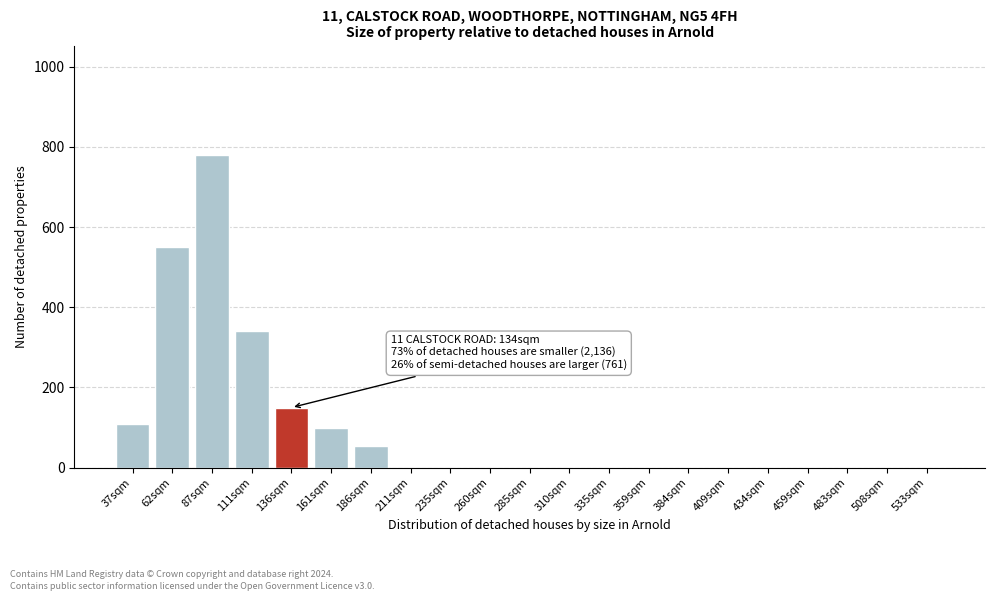

Reading left to right, list all the values displayed in this chart.

37sqm=110	62sqm=550	87sqm=780	111sqm=340	136sqm=150	161sqm=100	186sqm=55	211sqm=0	235sqm=0	260sqm=0	285sqm=0	310sqm=0	335sqm=0	359sqm=0	384sqm=0	409sqm=0	434sqm=0	459sqm=0	483sqm=0	508sqm=0	533sqm=0